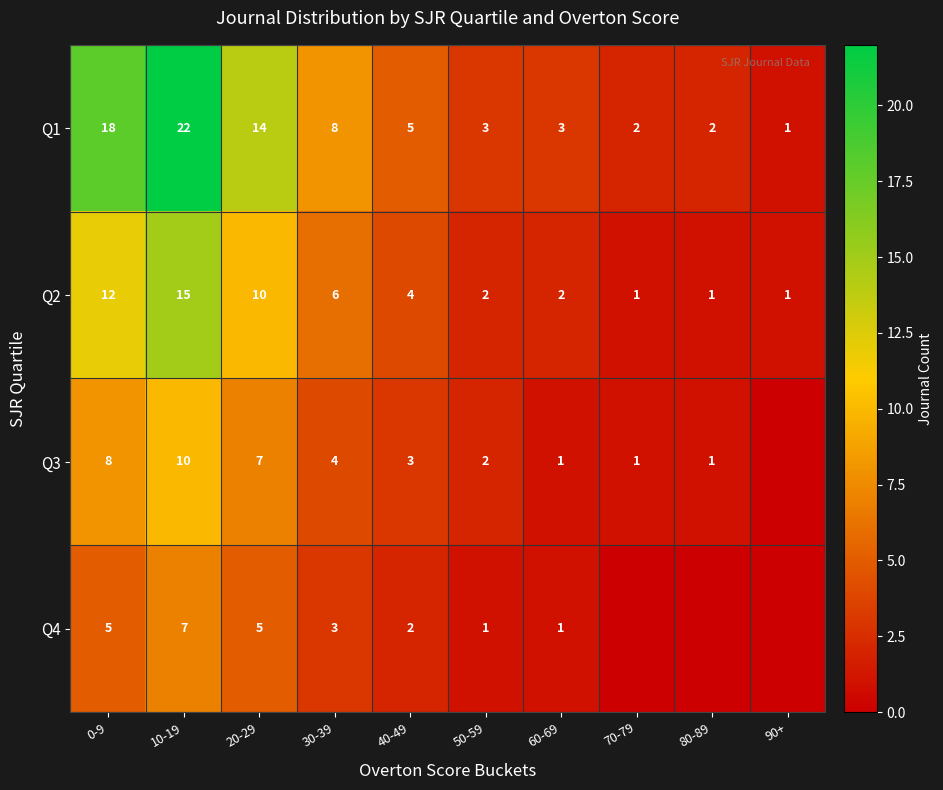

What is the highest value of the Q2 series?

15